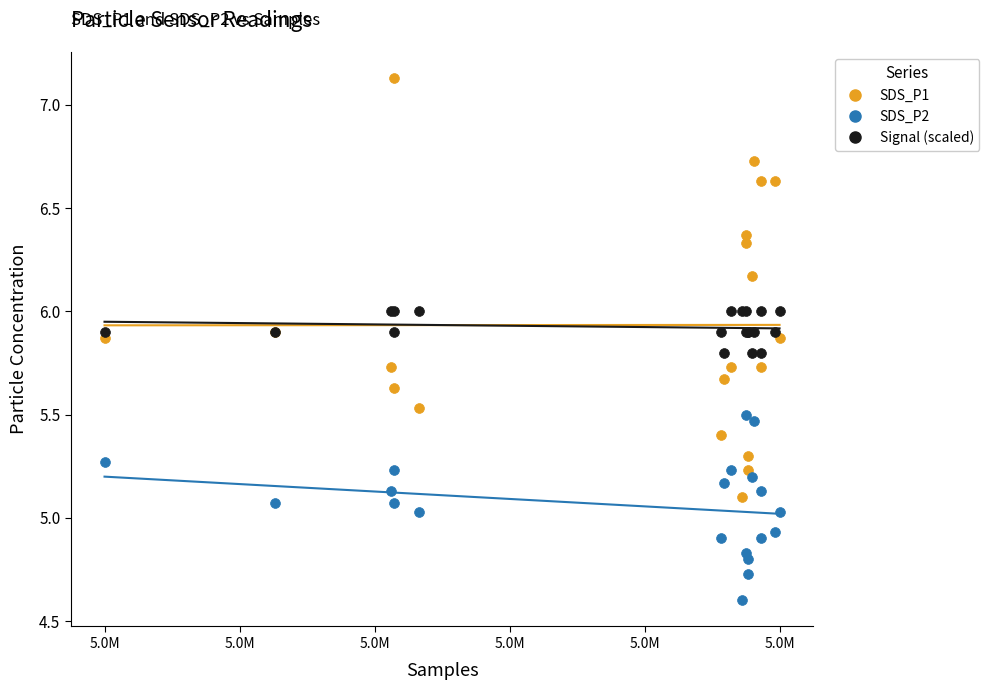

Which series reaches the minimum Y coordinate?

SDS_P2